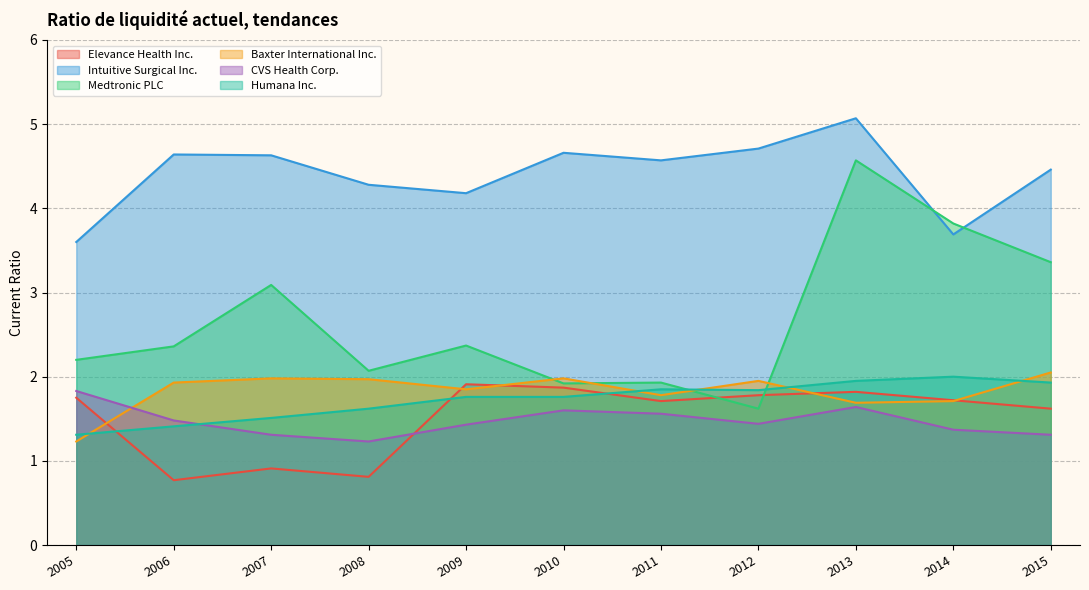

True or false: Intuitive Surgical Inc. and Elevance Health Inc. intersect in this chart.

False